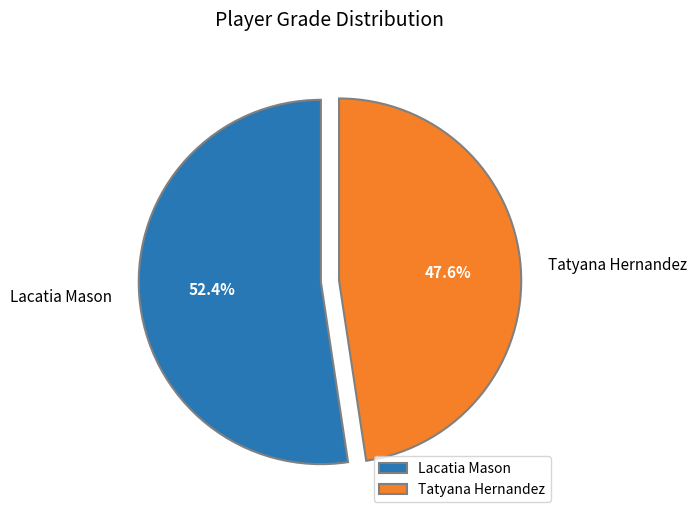

Rank the categories by value from lowest to highest.

Tatyana Hernandez, Lacatia Mason